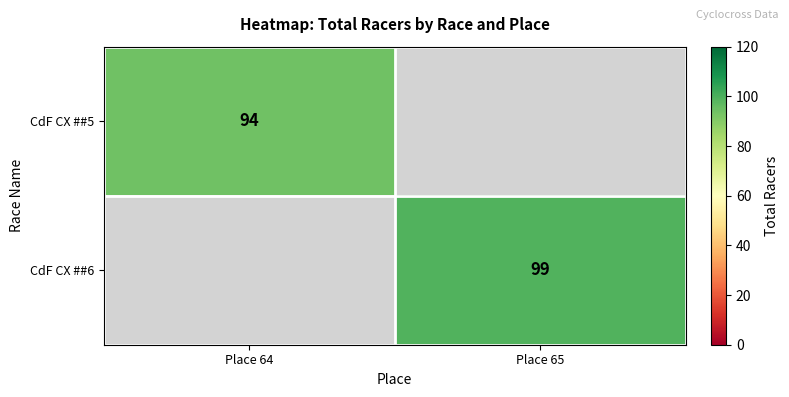

How many distinct data groups are displayed?

2